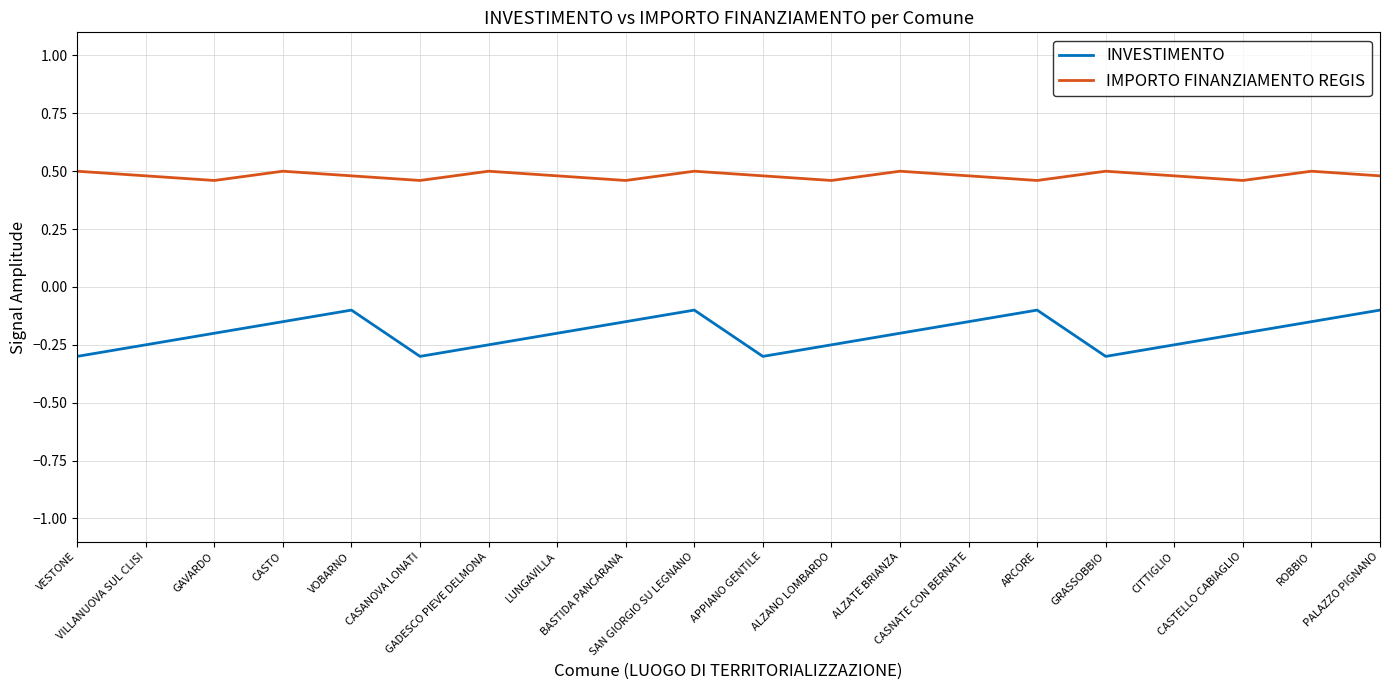

Is it true that INVESTIMENTO equals -0.3 at ROBBIO?

False